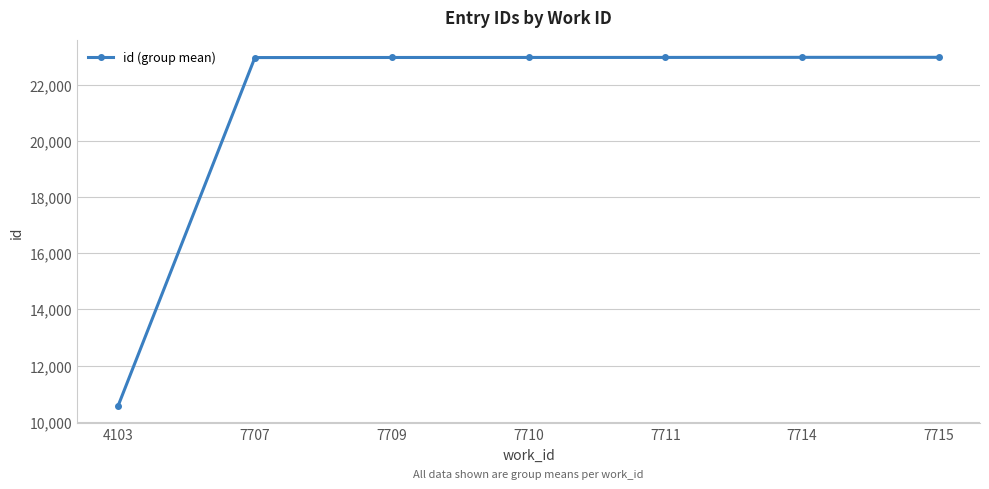

Read the value at 7711.

22966.0